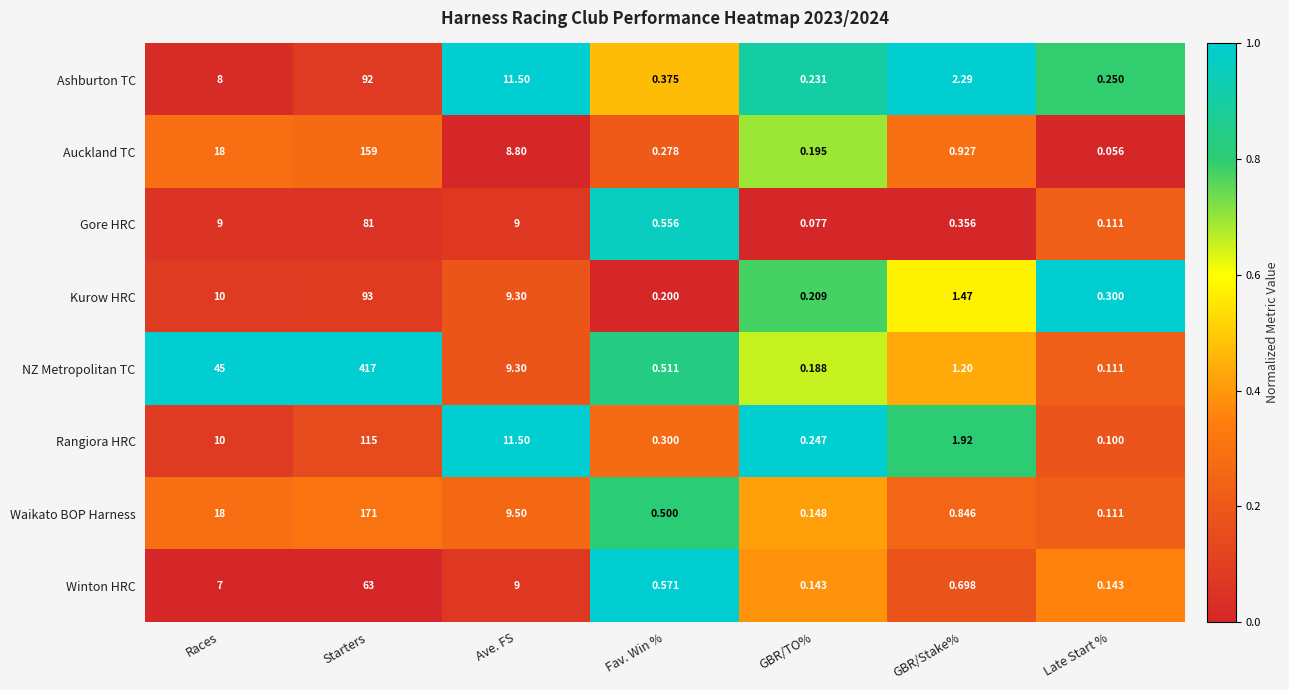

Rank the series by their maximum value, from lowest to highest.

Winton HRC, Gore HRC, Ashburton TC, Kurow HRC, Rangiora HRC, Auckland TC, Waikato BOP Harness, NZ Metropolitan TC